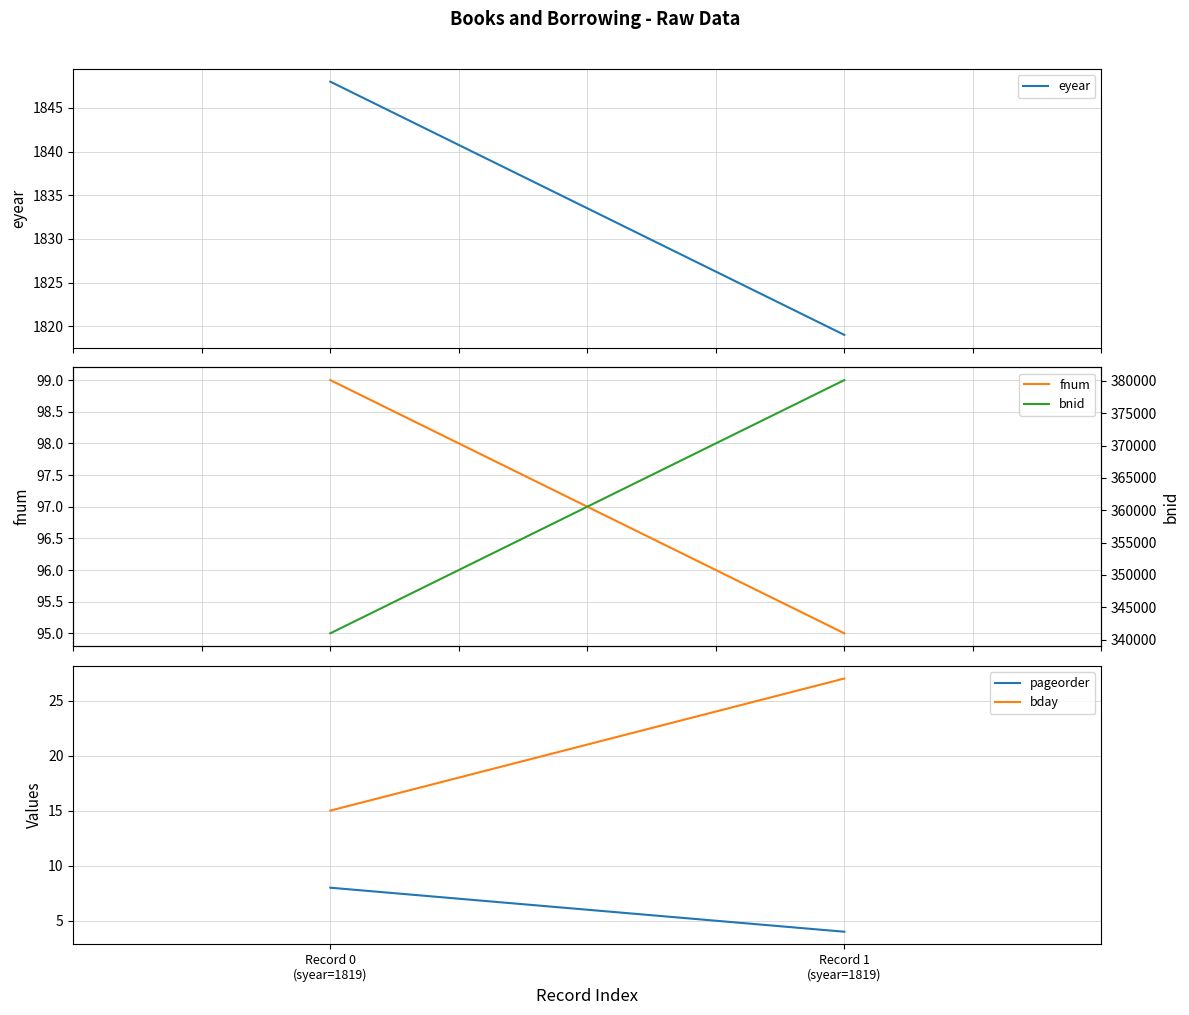

What is the label of the 2nd point from the right?

Record 0
(syear=1819)